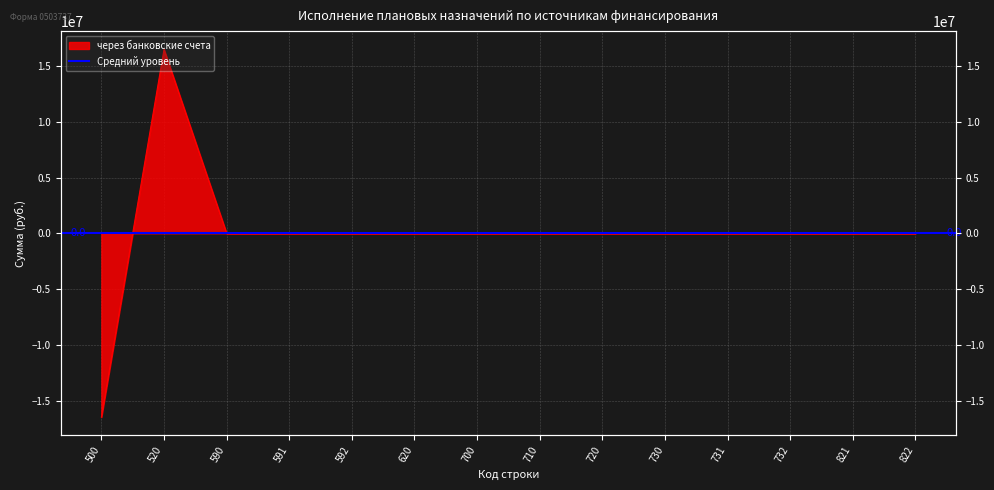

How many interior local peaks (higher than both neighbors) does the data have?

1